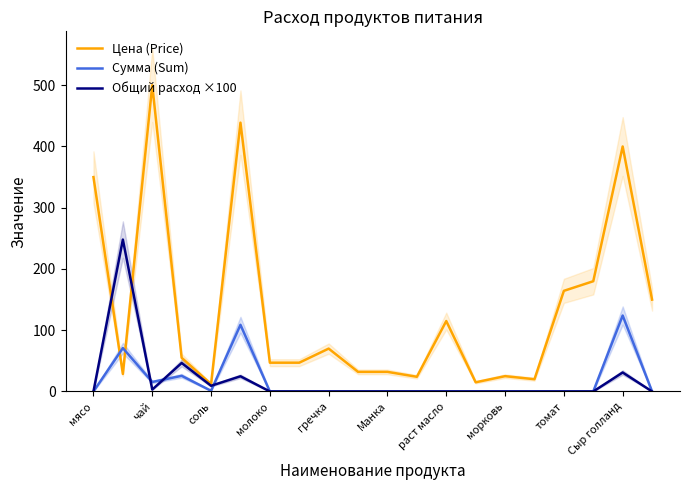

What is the label of the 12th point from the left?

11